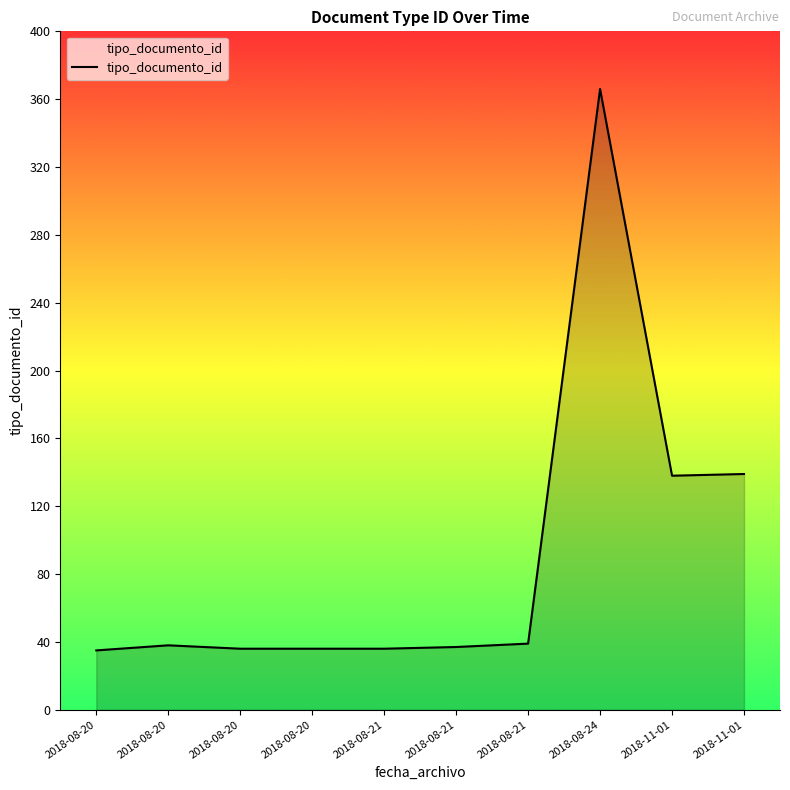

Does the chart have visible grid lines?

No